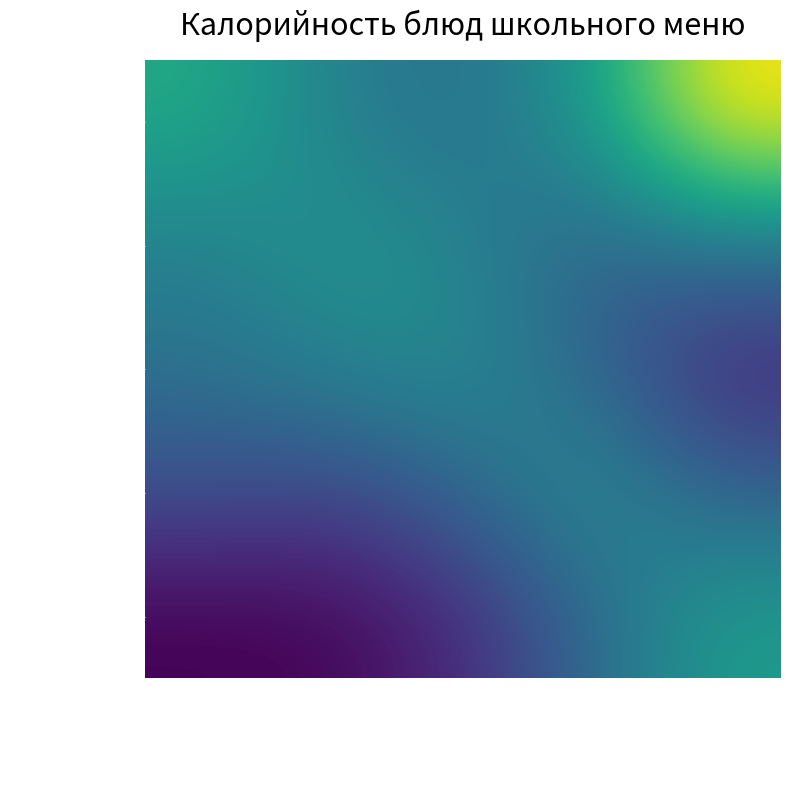

At which category is the sum across all series the highest?

Рагу из птицы